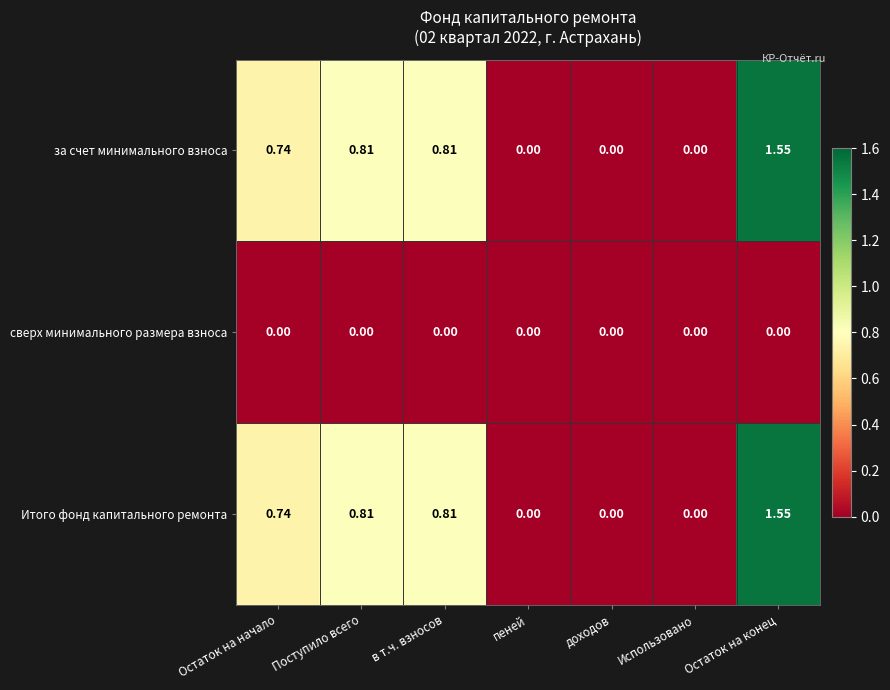

At which category is the sum across all series the highest?

Остаток на конец